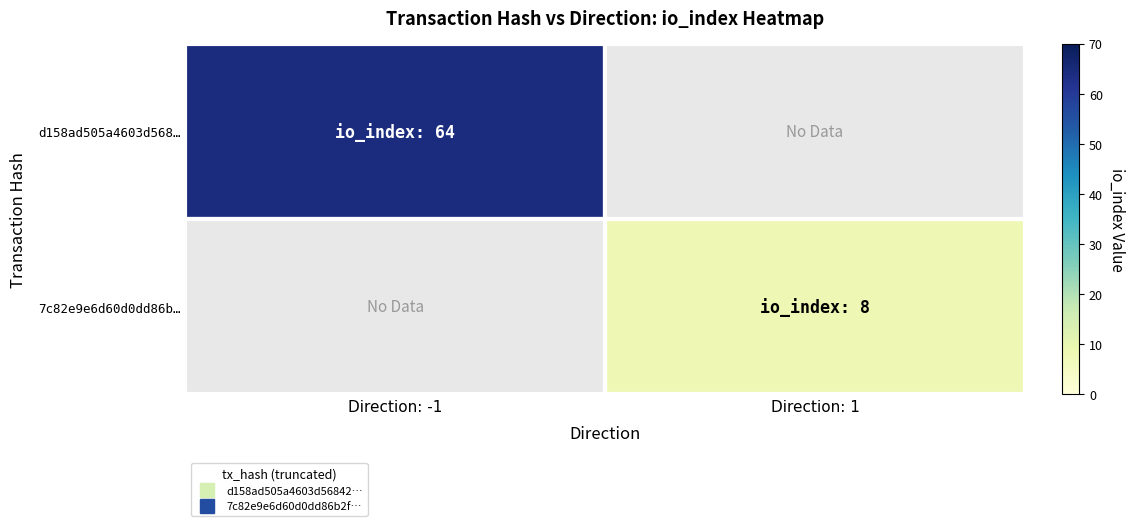

How many distinct data groups are displayed?

2